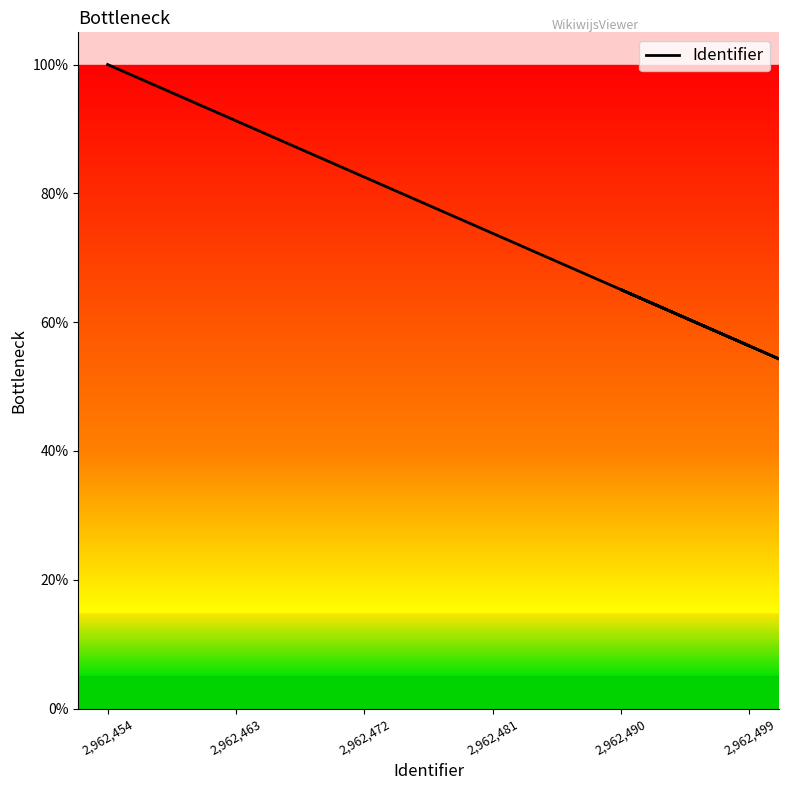

Which has a higher value, 2,962,472 or 7?

2,962,472